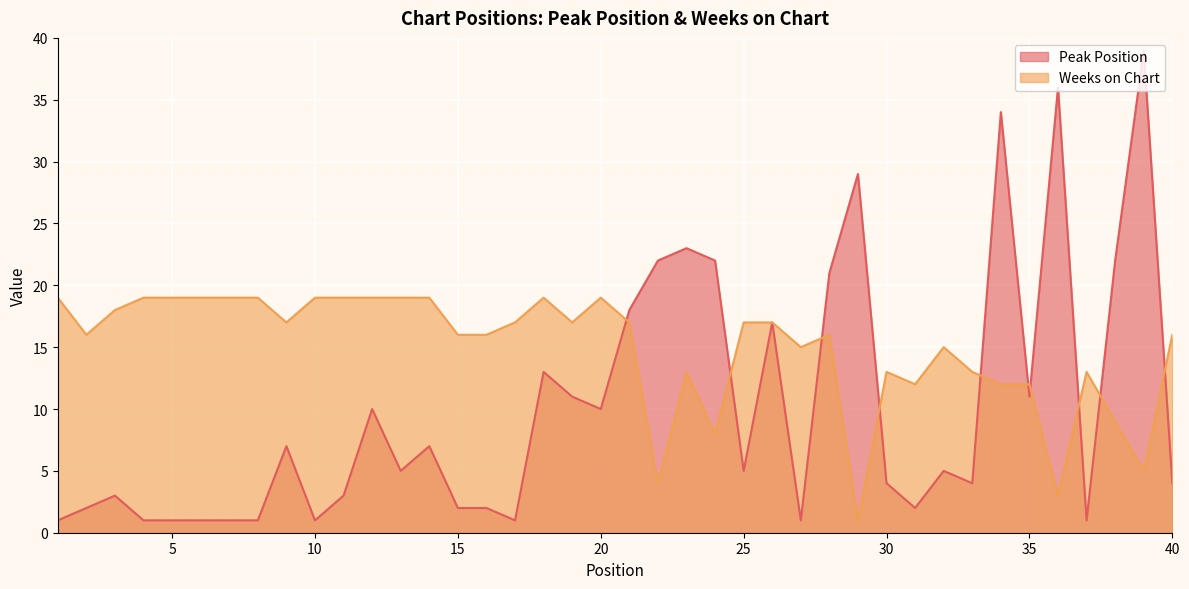

Reading left to right, what are all the values shown in this chart?

Peak Position: 1=1	2=2	3=3	4=1	5=1	6=1	7=1	8=1	9=7	10=1	11=3	12=10	13=5	14=7	15=2	16=2	17=1	18=13	19=11	20=10	21=18	22=22	23=23	24=22	25=5	26=17	27=1	28=21	29=29	30=4	31=2	32=5	33=4	34=34	35=11	36=36	37=1	38=22	39=39	40=4
Weeks on Chart: 1=19	2=16	3=18	4=19	5=19	6=19	7=19	8=19	9=17	10=19	11=19	12=19	13=19	14=19	15=16	16=16	17=17	18=19	19=17	20=19	21=17	22=4	23=13	24=8	25=17	26=17	27=15	28=16	29=1	30=13	31=12	32=15	33=13	34=12	35=12	36=3	37=13	38=9	39=5	40=16